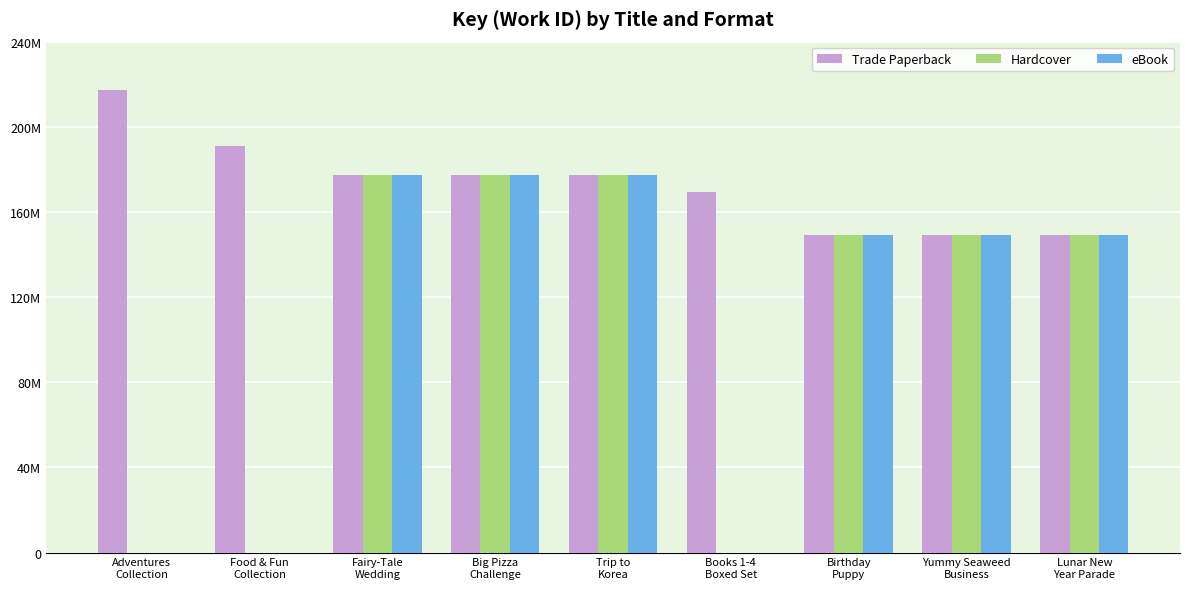

Reading left to right, extract all data points from this chart.

Trade Paperback: 217439034	190864389	177240534	177238826	177237817	169454358	149018040	149015353	149016779
Hardcover: 0	0	177240534	177238826	177237817	0	149018040	149015353	149016779
eBook: 0	0	177240534	177238826	177237817	0	149018040	149015353	149016779